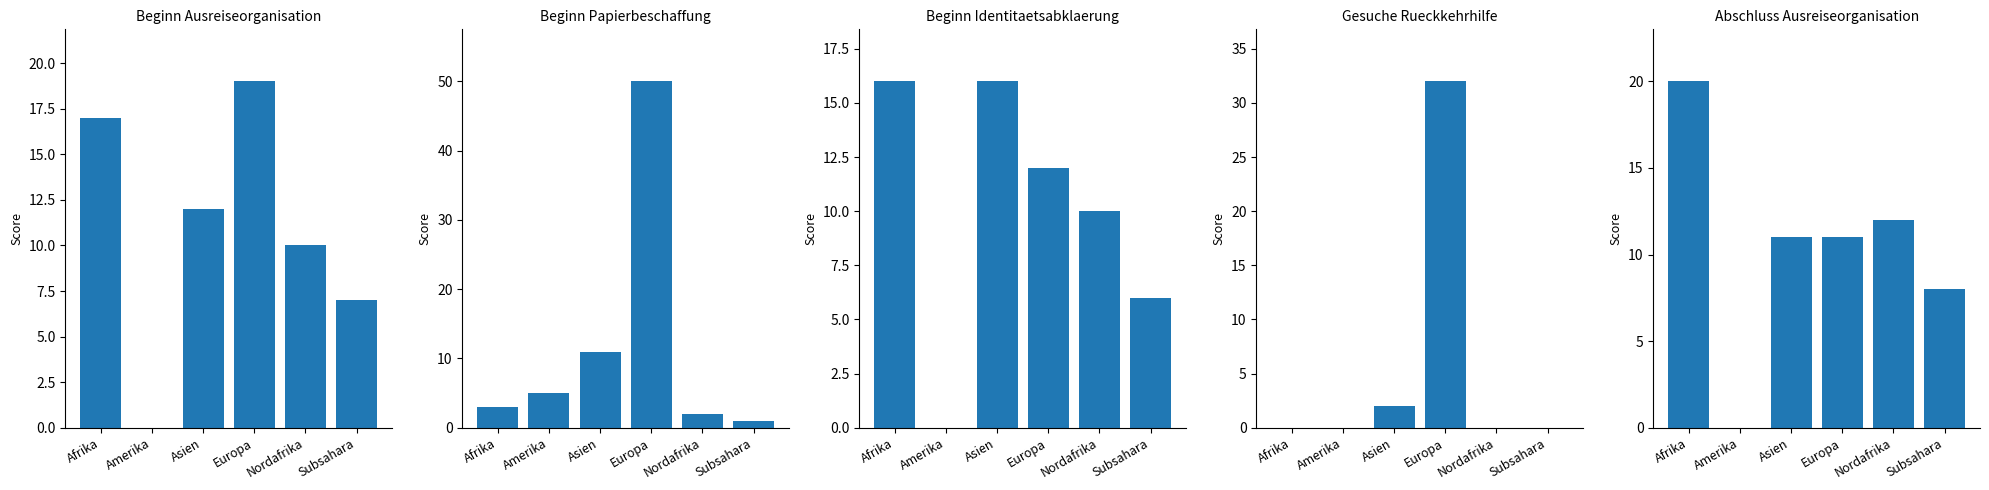

Where is Beginn Identitaetsabklaerung (col_1) nearest to the value 8?

Nordafrika